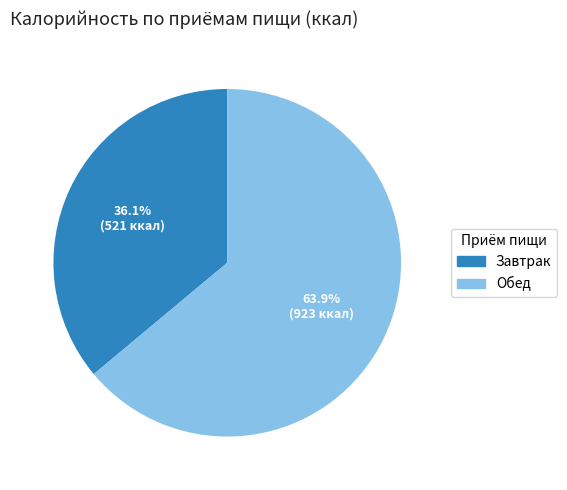

How many segments does this pie chart have?

2